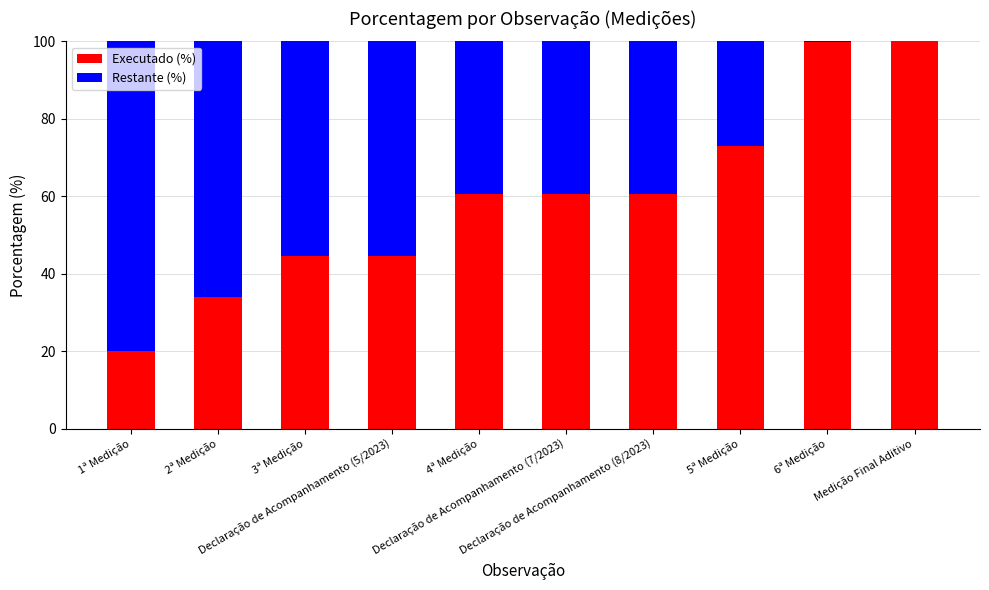

What is the approximate value of Executado (%) at 2ª Medição?

34.0